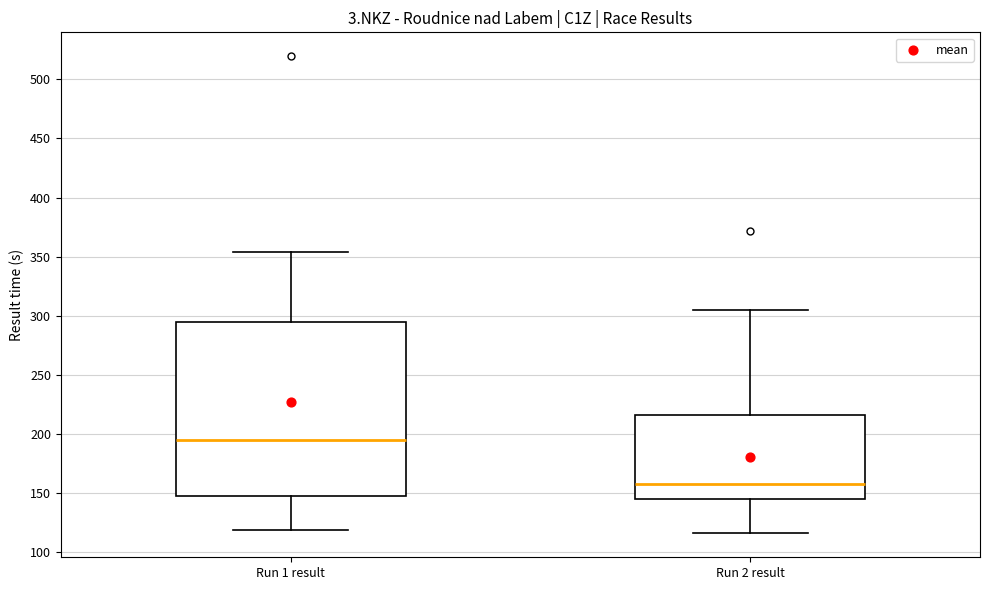

Where does the median line of the box for Run 2 result sit on the y-axis? The values are not printed on the chart, so give them approximately, as read against the axis.

160